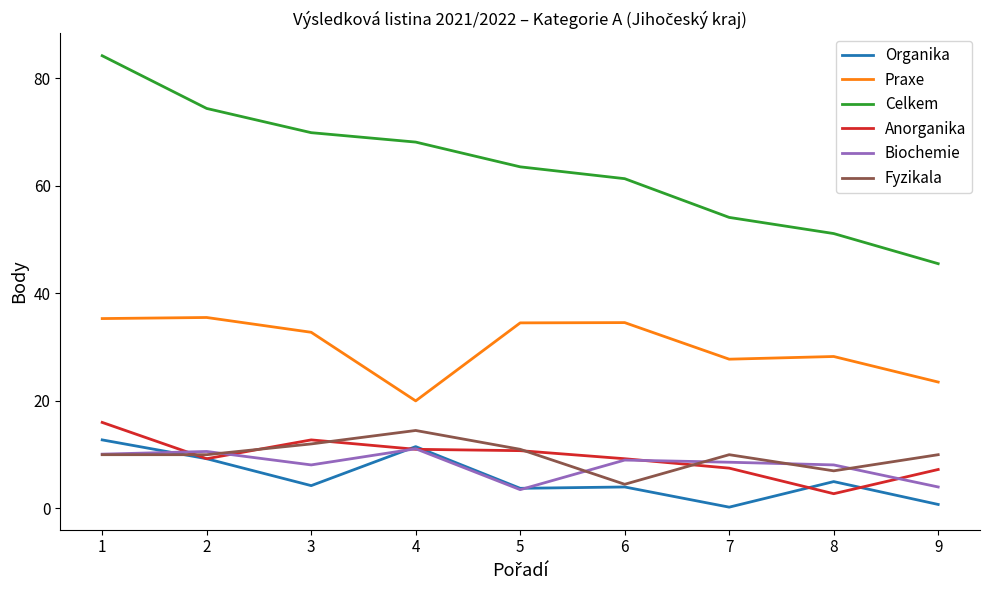

What is the total value across all series at 6?

122.6